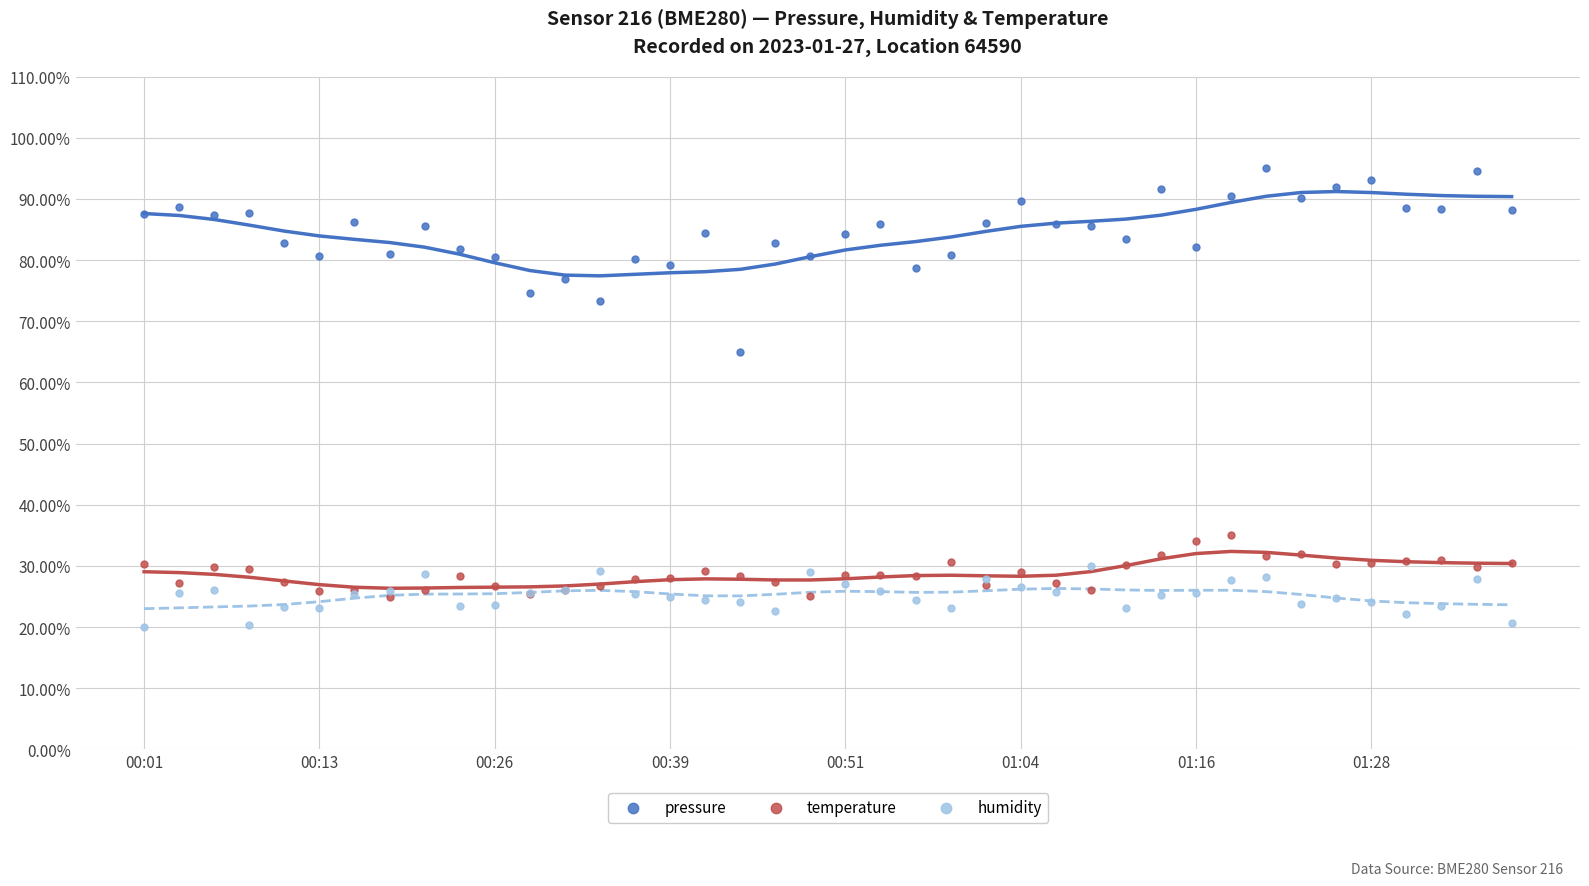

What are all the series names shown in the legend?

pressure, temperature, humidity